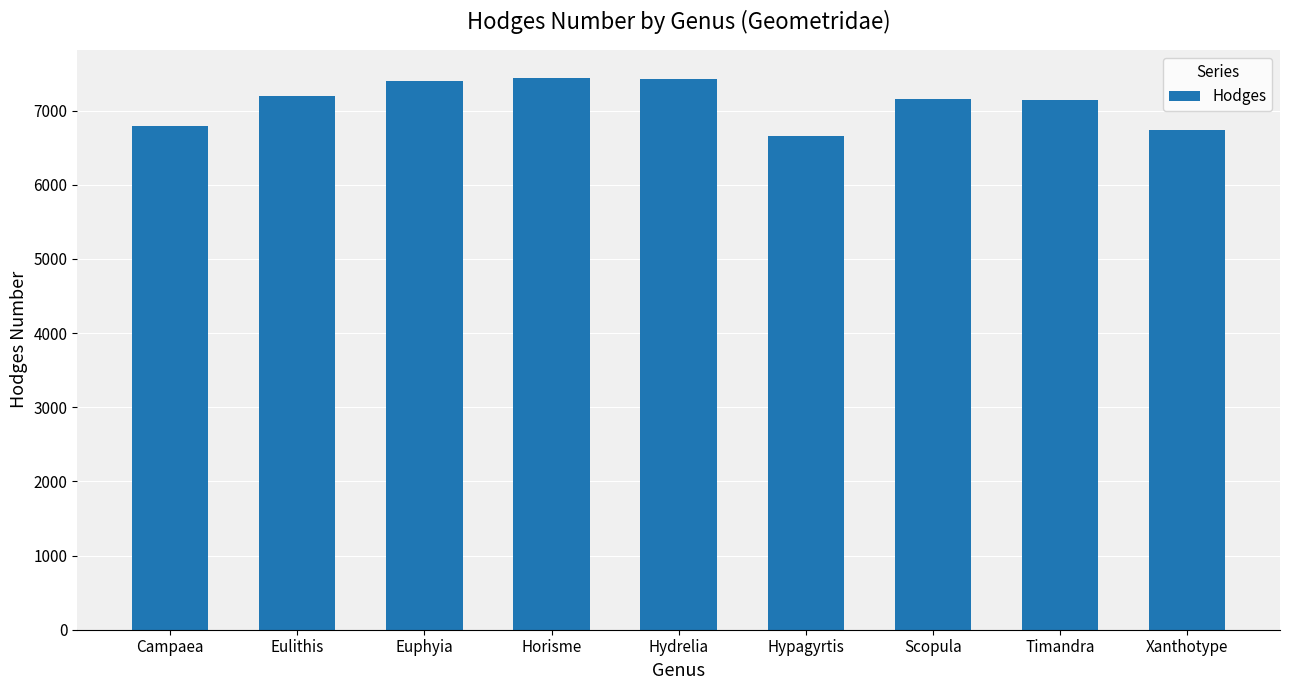

What position from the left is Xanthotype?

9